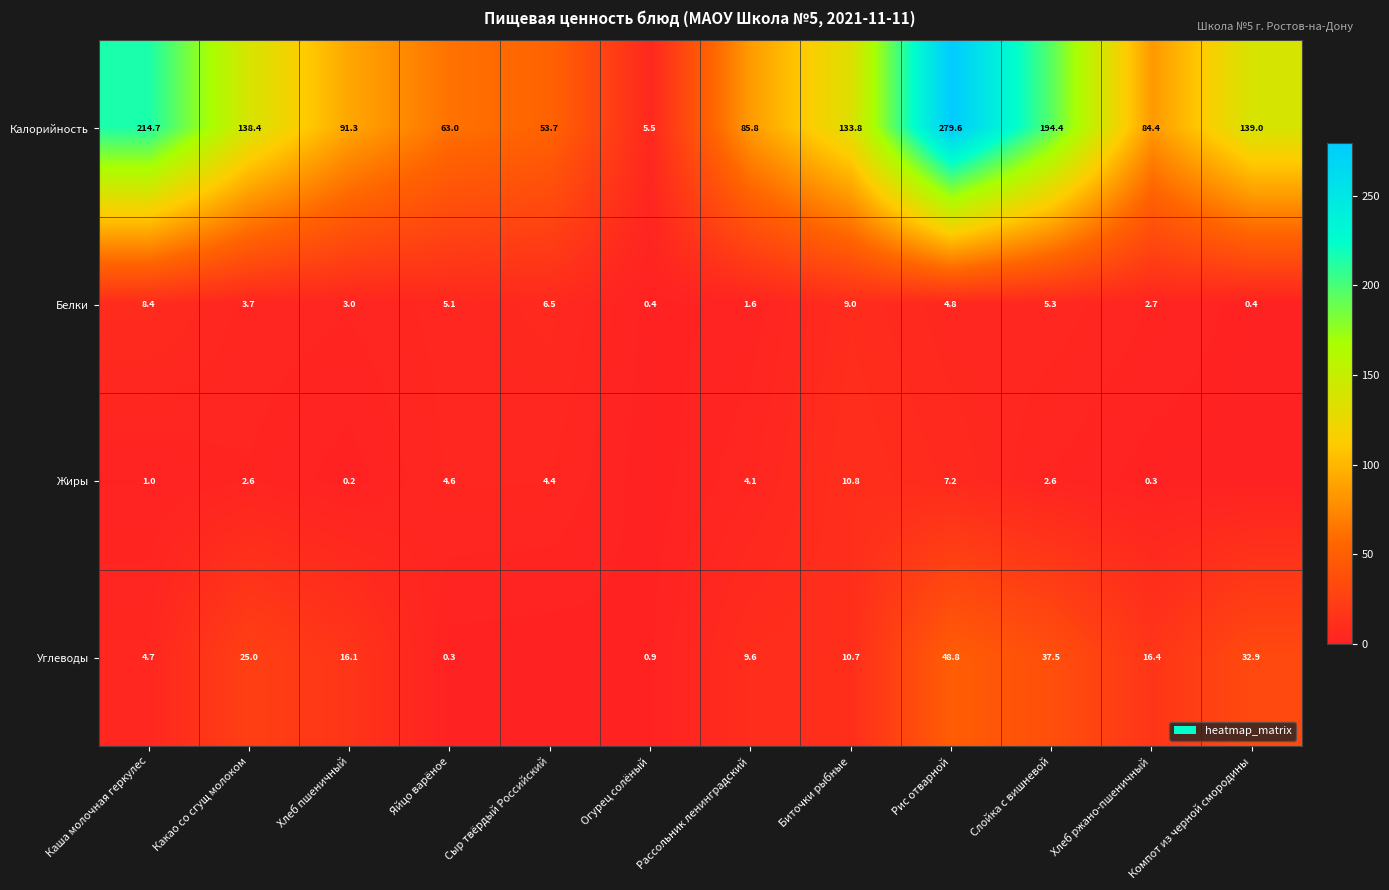

What is the spread (max minus min) of values at Какао со сгущ молоком?

135.8